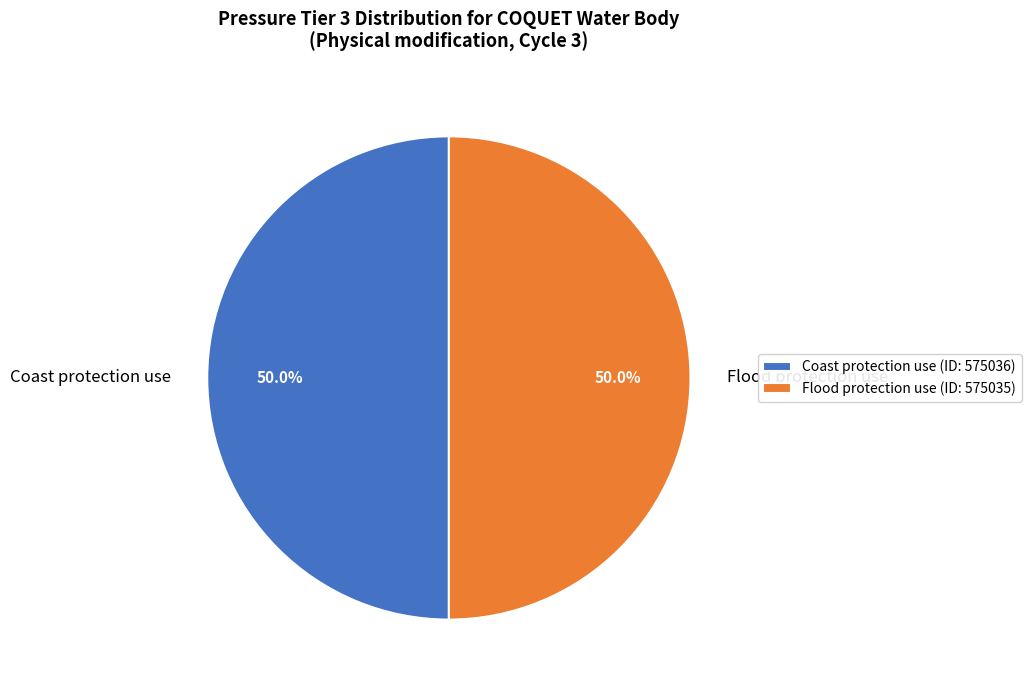

The Flood protection use slice represents 61% of the pie. True or false?

False